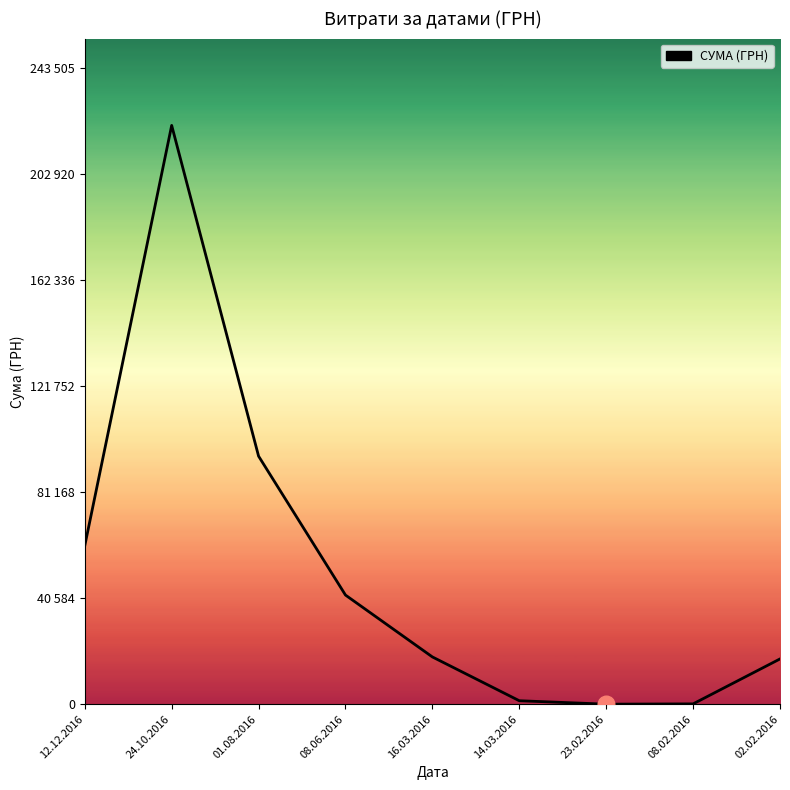

Rank the categories by value from highest to lowest.

24.10.2016, 01.08.2016, 12.12.2016, 08.06.2016, 16.03.2016, 02.02.2016, 14.03.2016, 08.02.2016, 23.02.2016